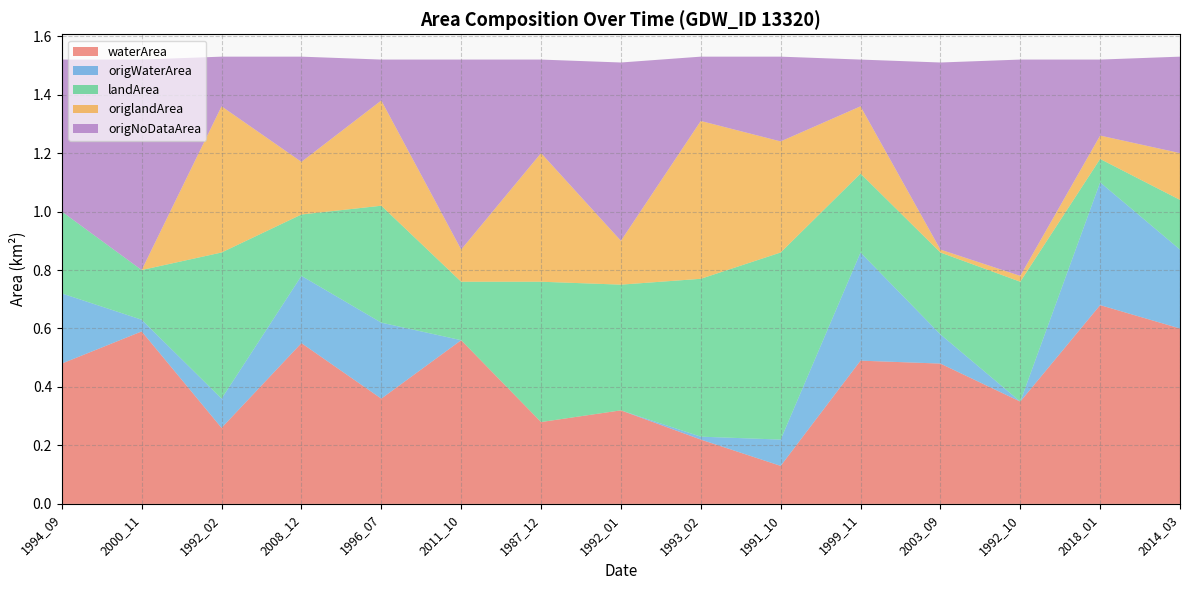

Reading right to left, transcribe all the data shown in this chart.

waterArea: 2014_03=0.6	2018_01=0.7	1992_10=0.3	2003_09=0.5	1999_11=0.5	1991_10=0.1	1993_02=0.2	1992_01=0.3	1987_12=0.3	2011_10=0.6	1996_07=0.4	2008_12=0.6	1992_02=0.3	2000_11=0.6	1994_09=0.5
origWaterArea: 2014_03=0.3	2018_01=0.4	1992_10=0.0	2003_09=0.1	1999_11=0.4	1991_10=0.1	1993_02=0.0	1992_01=0.0	1987_12=0.0	2011_10=0.0	1996_07=0.3	2008_12=0.2	1992_02=0.1	2000_11=0.0	1994_09=0.2
landArea: 2014_03=0.2	2018_01=0.1	1992_10=0.4	2003_09=0.3	1999_11=0.3	1991_10=0.6	1993_02=0.5	1992_01=0.4	1987_12=0.5	2011_10=0.2	1996_07=0.4	2008_12=0.2	1992_02=0.5	2000_11=0.2	1994_09=0.3
origlandArea: 2014_03=0.2	2018_01=0.1	1992_10=0.0	2003_09=0.0	1999_11=0.2	1991_10=0.4	1993_02=0.5	1992_01=0.1	1987_12=0.4	2011_10=0.1	1996_07=0.4	2008_12=0.2	1992_02=0.5	2000_11=0.0	1994_09=0.0
origNoDataArea: 2014_03=0.3	2018_01=0.3	1992_10=0.7	2003_09=0.6	1999_11=0.2	1991_10=0.3	1993_02=0.2	1992_01=0.6	1987_12=0.3	2011_10=0.7	1996_07=0.1	2008_12=0.4	1992_02=0.2	2000_11=0.7	1994_09=0.5